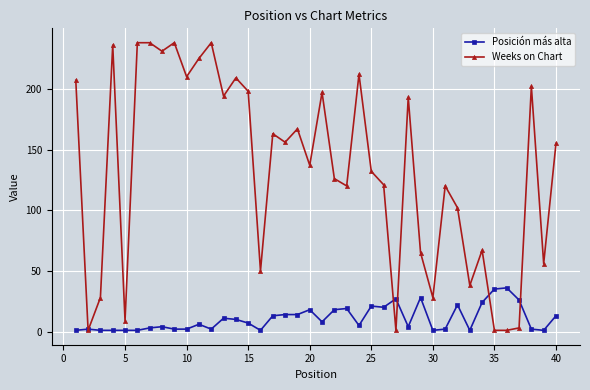

Which series has the largest total across all categories?

Weeks on Chart